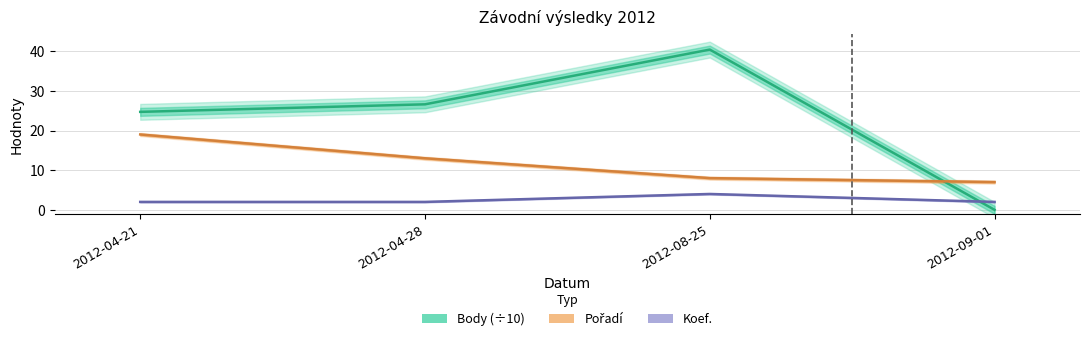

Rank the categories by Body (÷10) value from lowest to highest.

2012-09-01, 2012-04-21, 2012-04-28, 2012-08-25